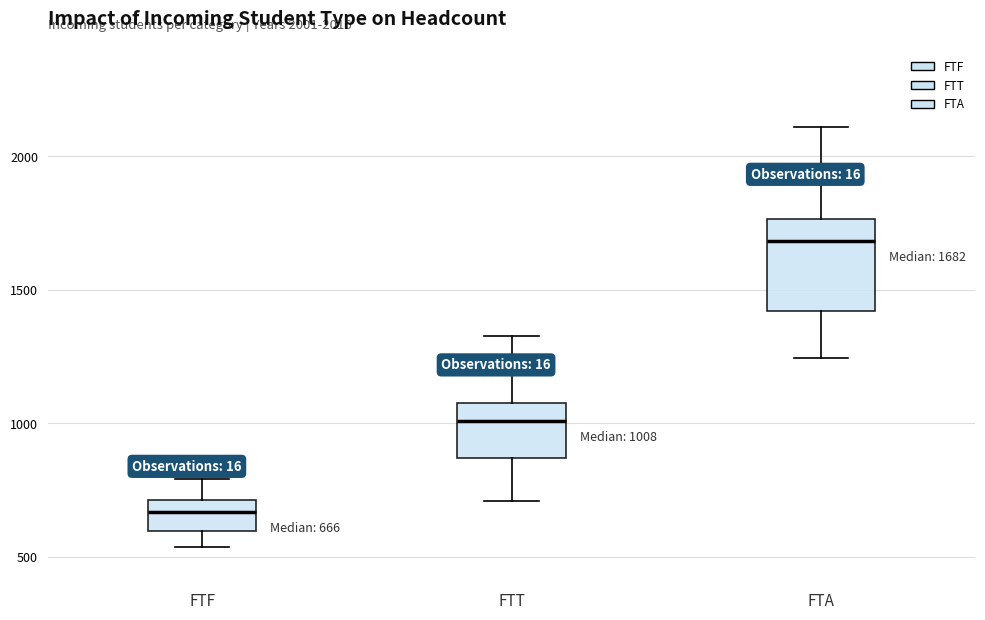

Which box has the lowest median line?

FTF